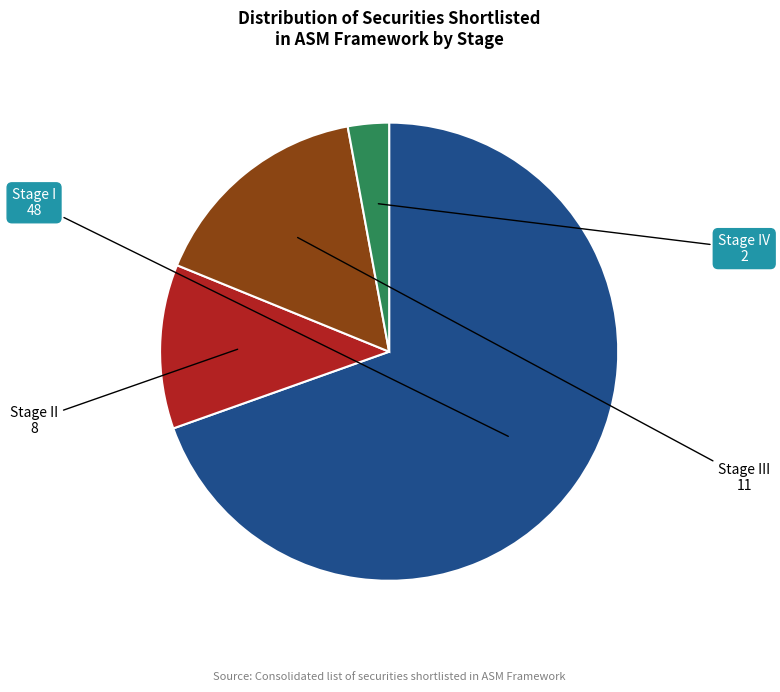

Does any single category account for the majority?

Yes